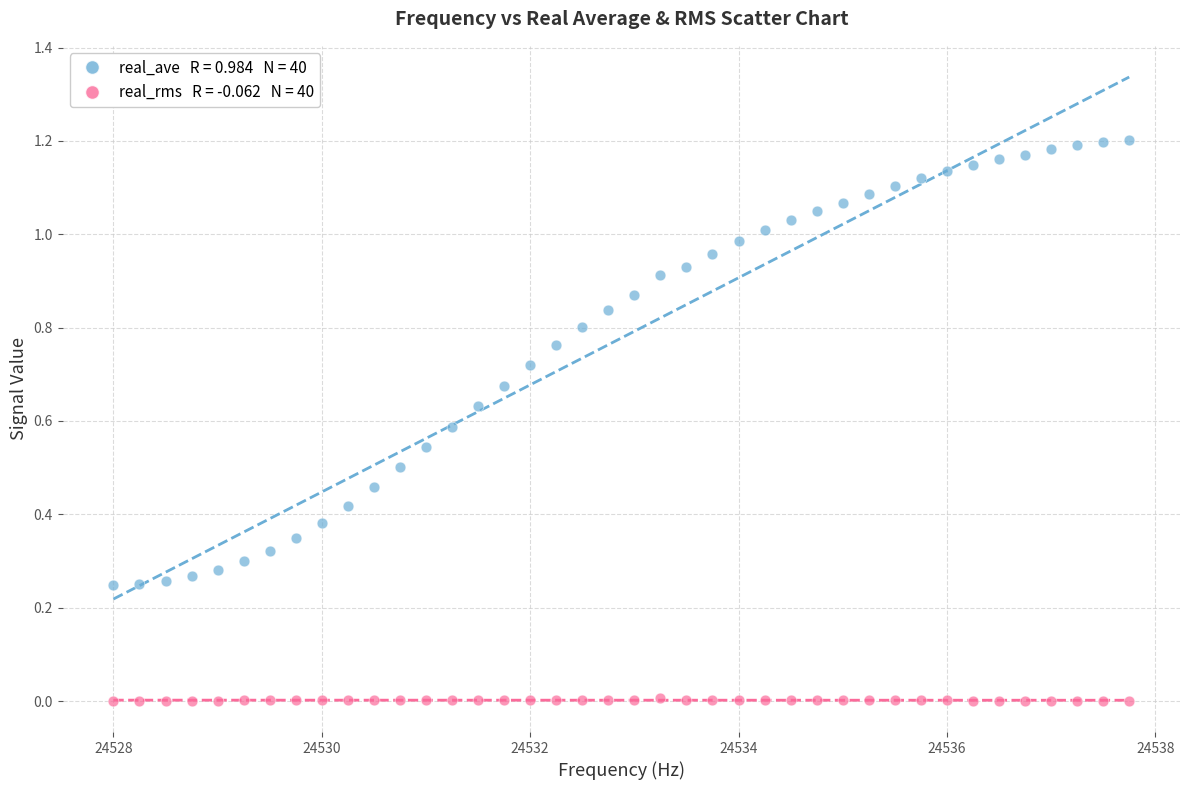

Across all data points, what is the range of X values (max minus min)?

9.8